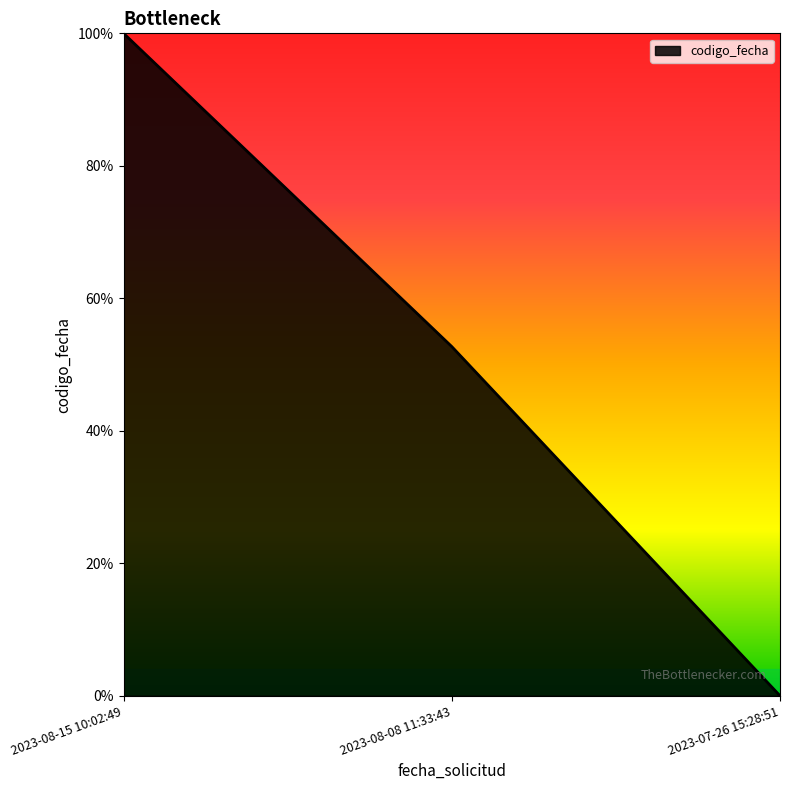

Rank the categories by value from highest to lowest.

2023-08-15 10:02:49, 2023-08-08 11:33:43, 2023-07-26 15:28:51